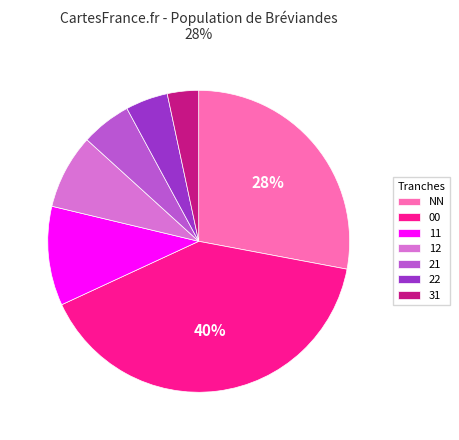

To the nearest percent, what is the difference between the 00 and 12 slice percentages?

32%